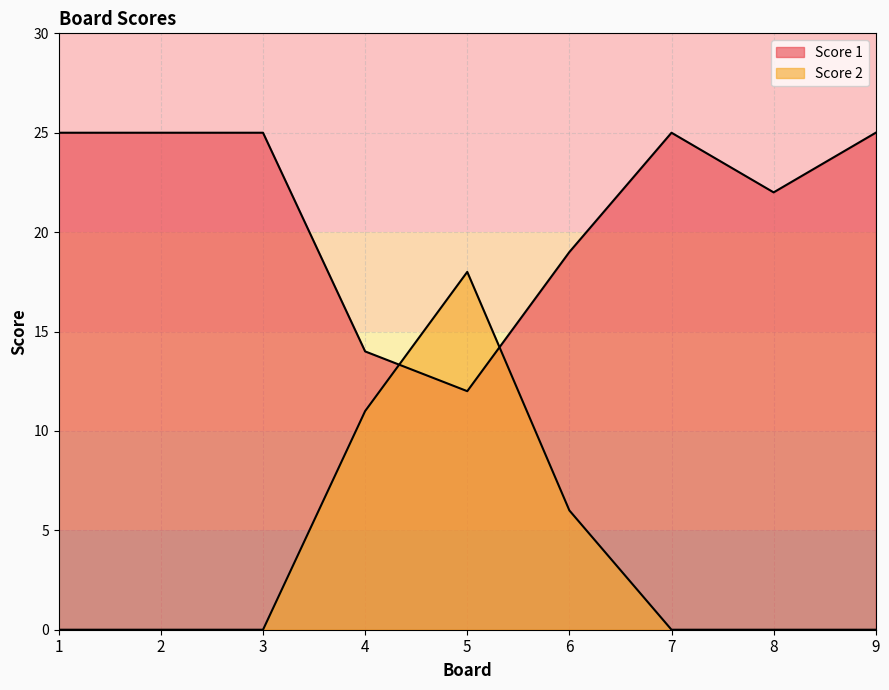

Reading left to right, what are all the values shown in this chart?

Score 1: 25	25	25	14	12	19	25	22	25
Score 2: 0	0	0	11	18	6	0	0	0